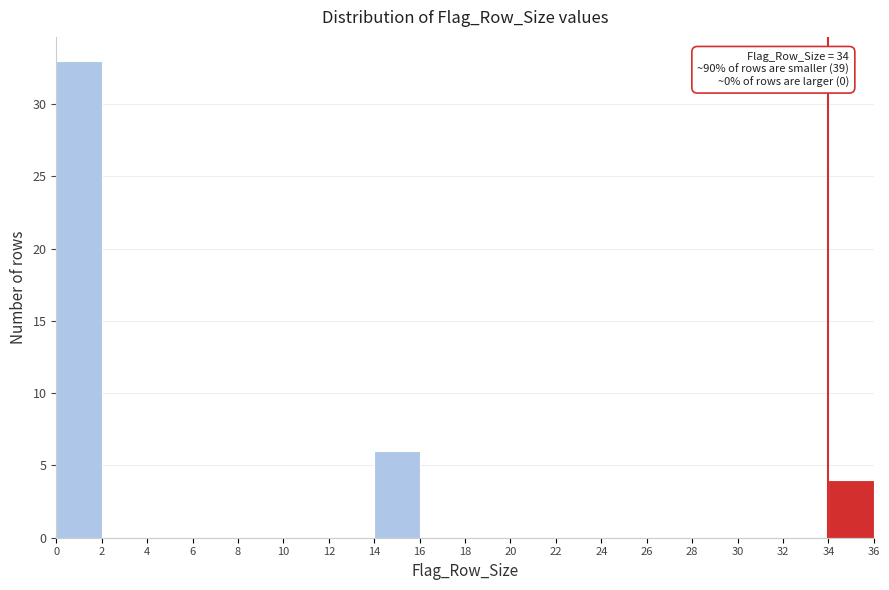

Which range on the x-axis has the tallest bar?

0 to 2